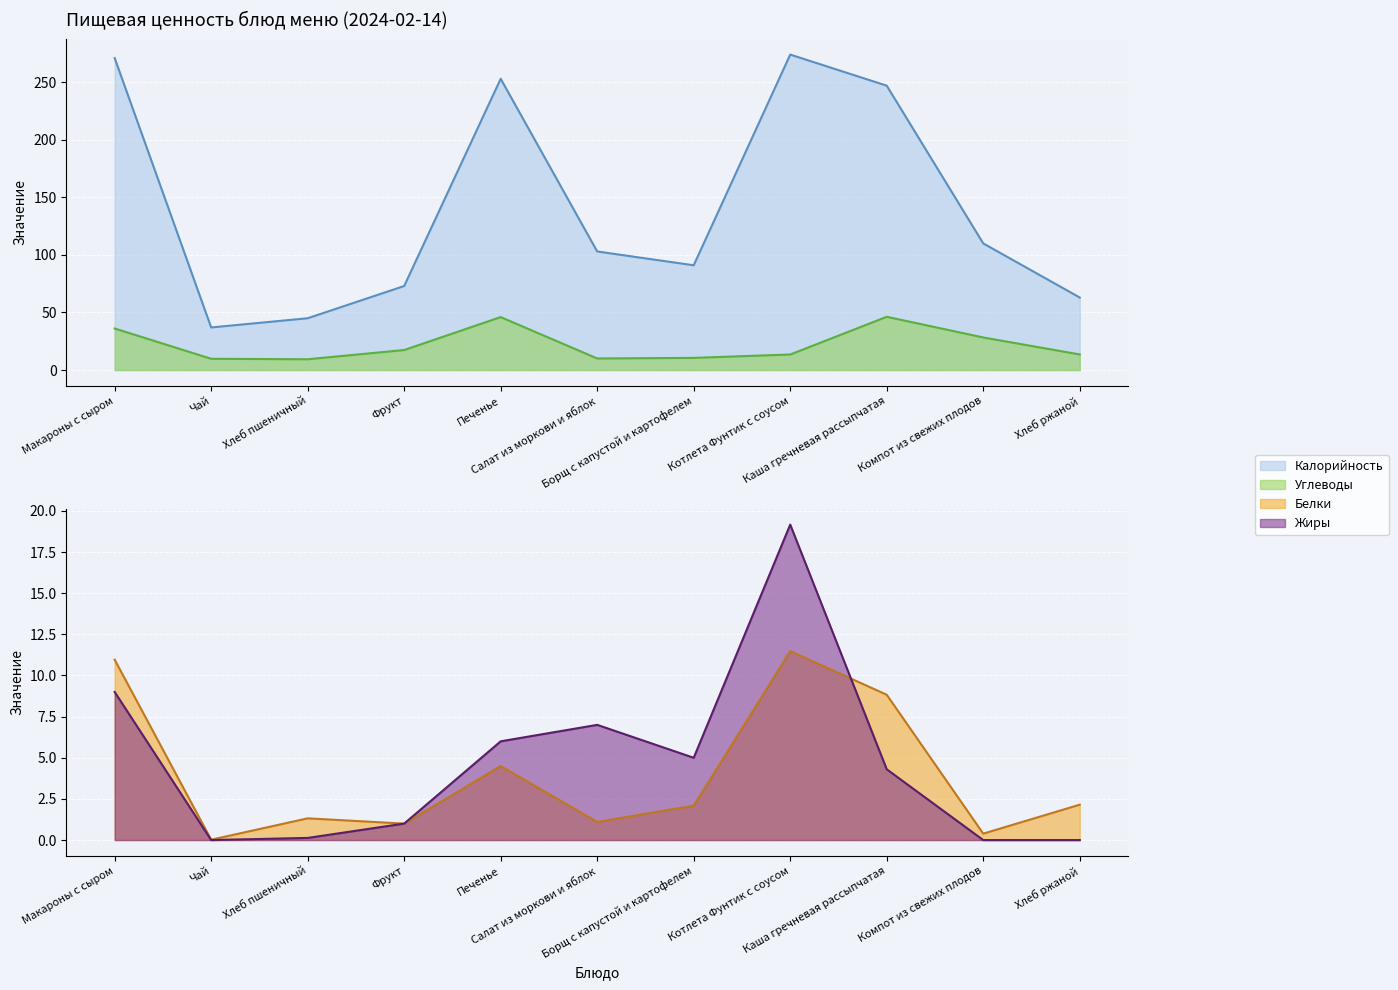

What is the average value of the Углеводы series?

21.9